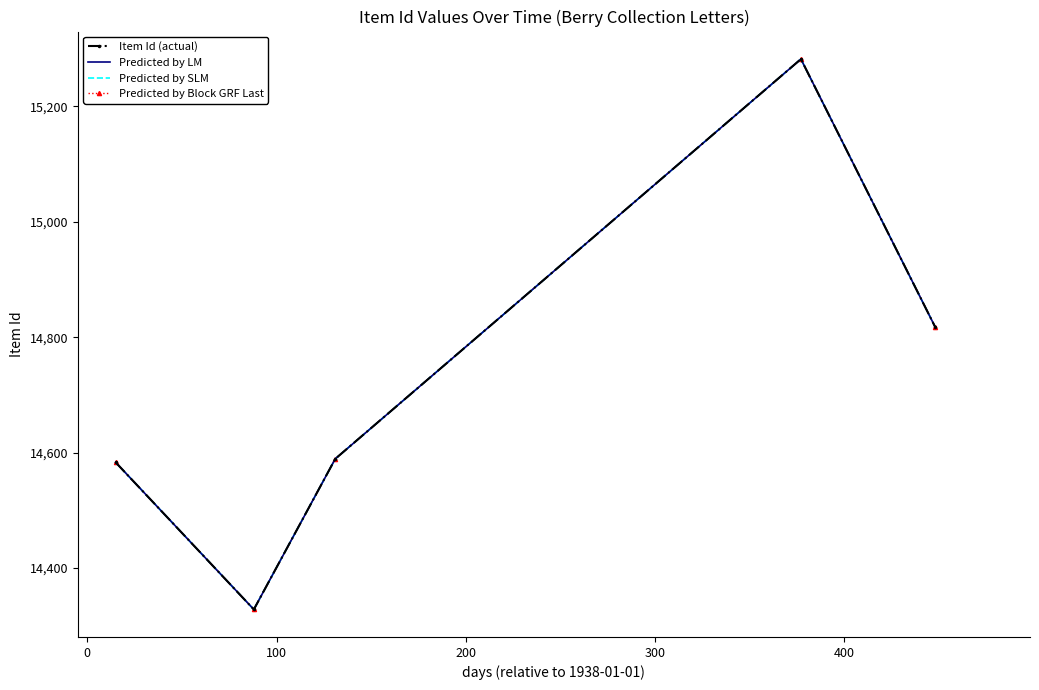

True or false: Predicted by Block GRF Last and Predicted by LM intersect in this chart.

False